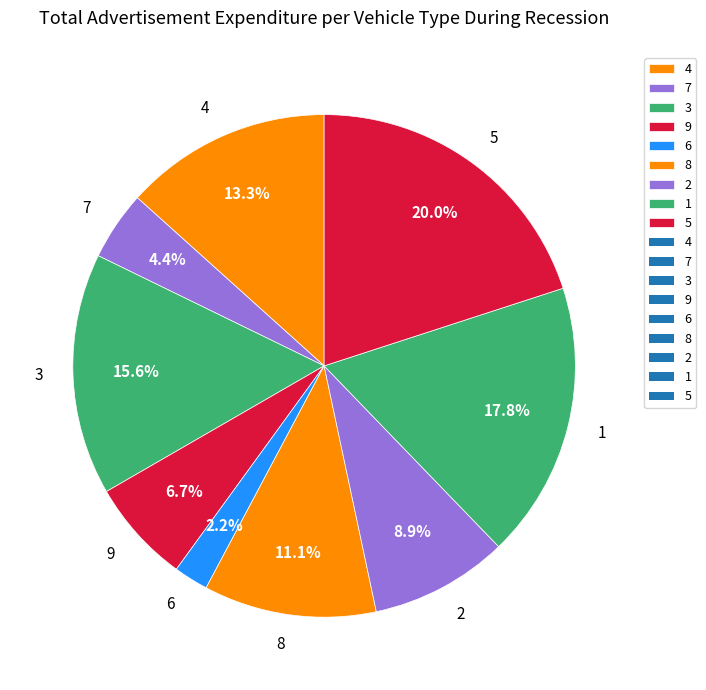

Count the number of slices in the pie.

9